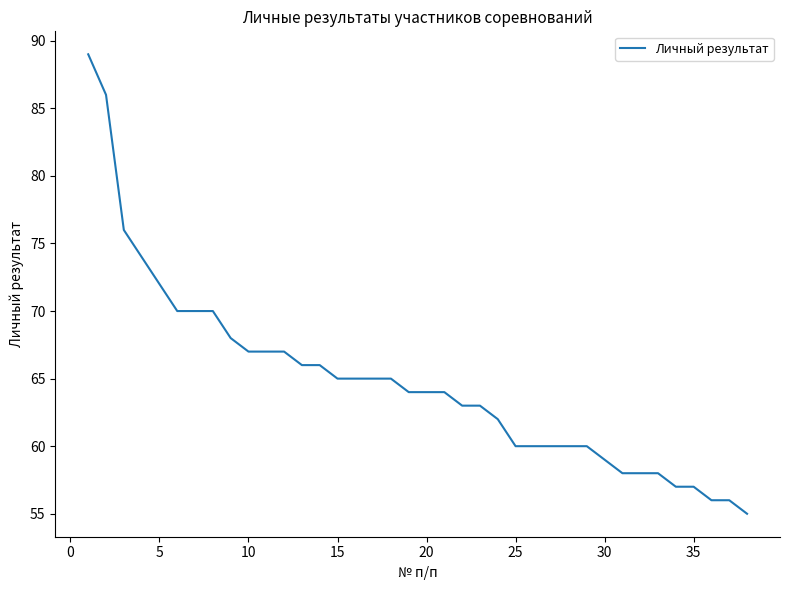

What is the sum of all values?

2462